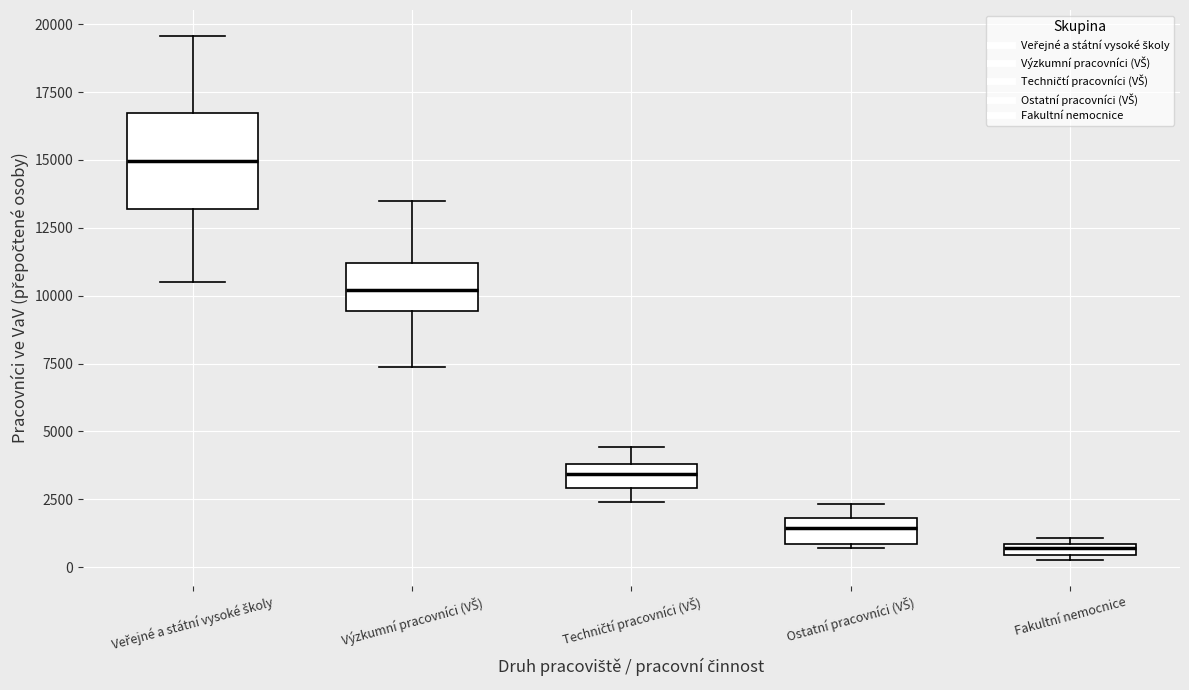

Which box has the lowest median line?

Fakultní nemocnice